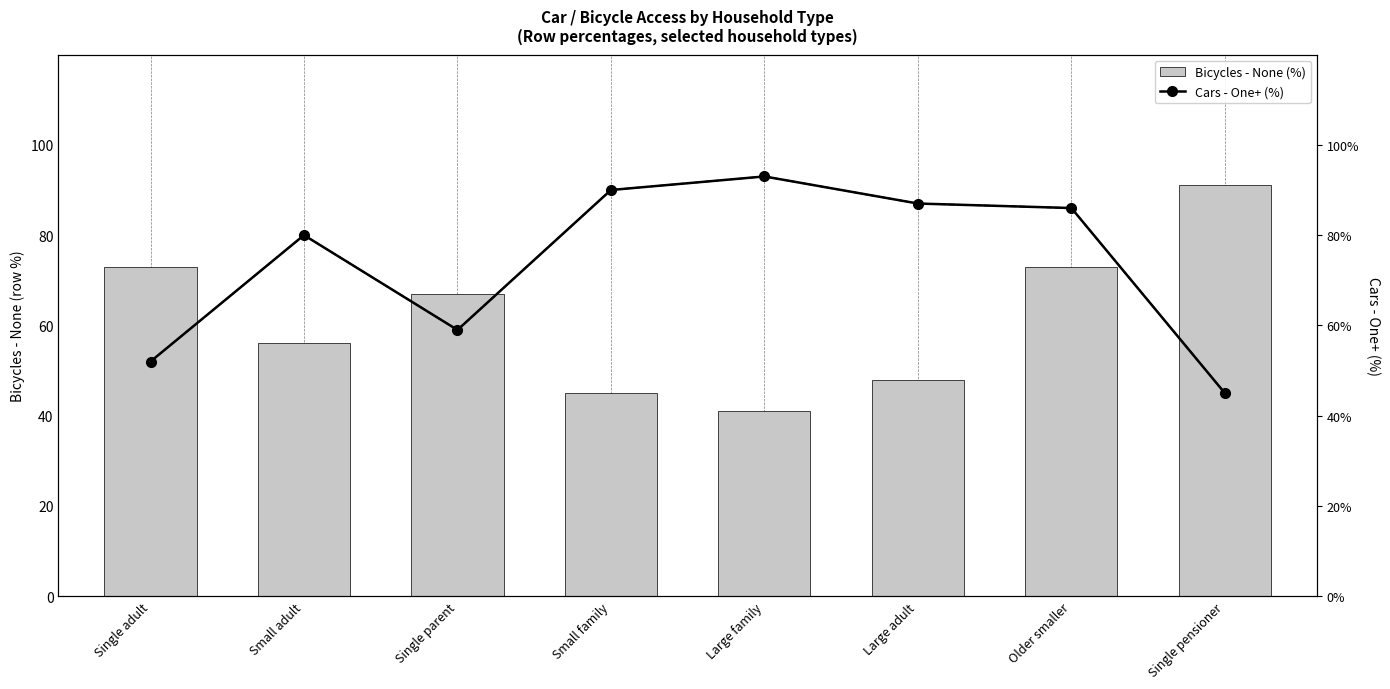

What is the highest value of the Bicycles - None (%) series?

91